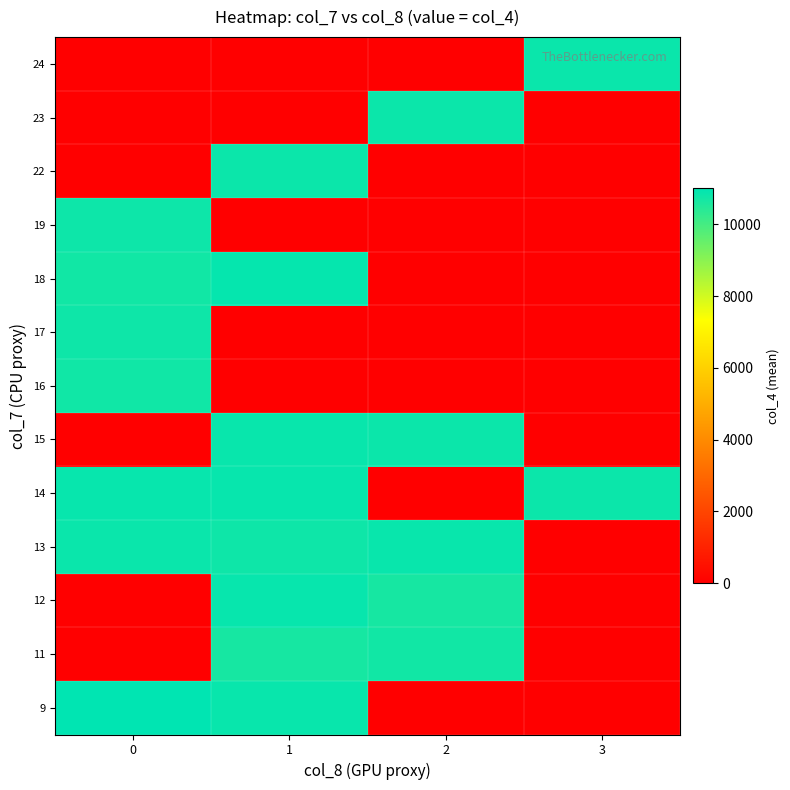

Which has a higher value, 2 or 1?

1